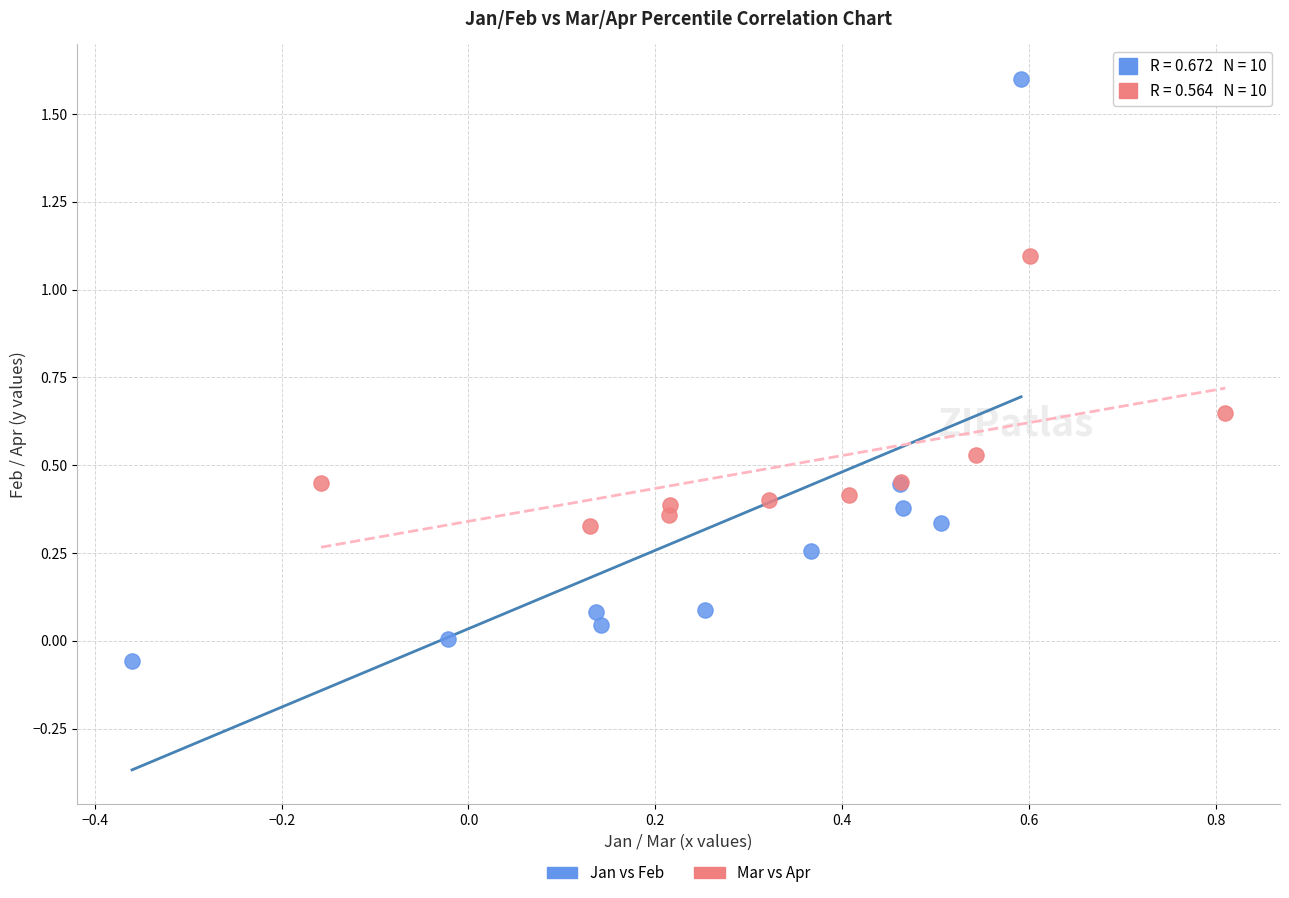

Which series has the largest Y range (max minus min)?

Jan vs Feb